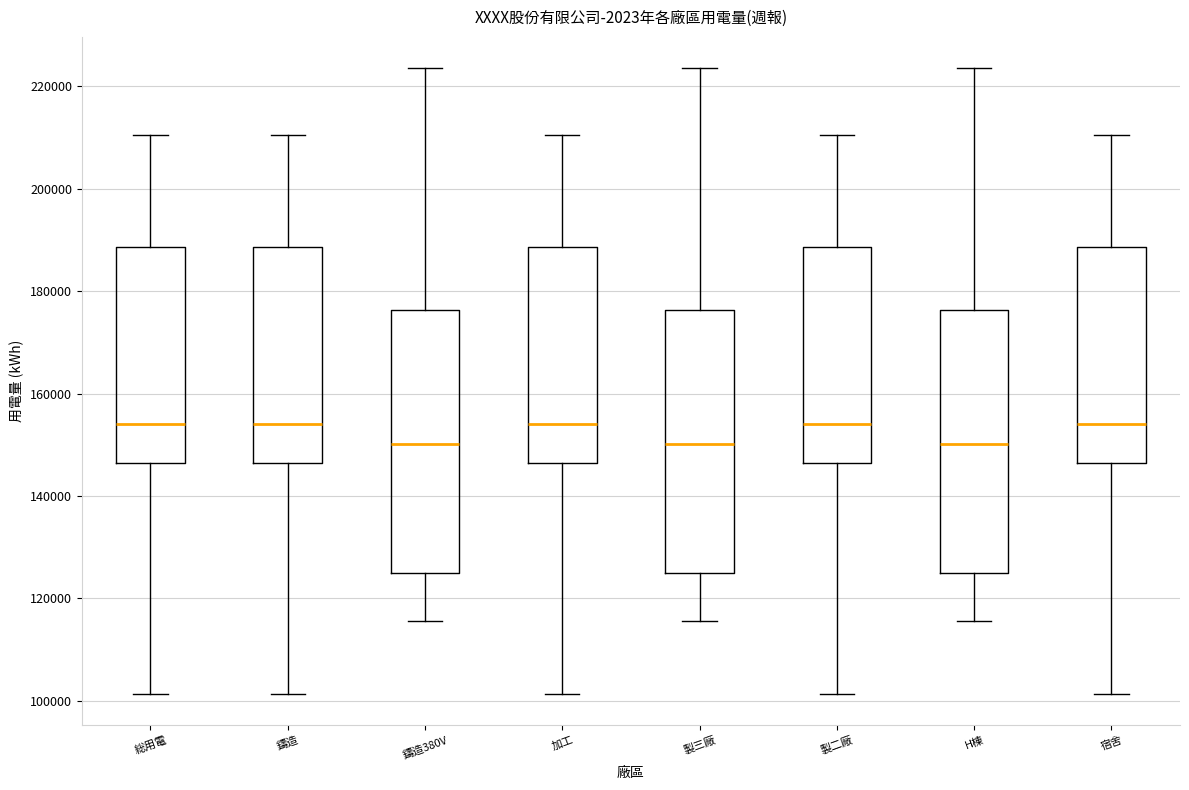

Reading left to right, read every box against the y-axis: the position of its median line, the range the box covers, and the ends of its whiskers. The values are not printed on the chart, so give them approximately, as read against the axis.

総用電: median 154000, box 146000 to 188000, whiskers 102000 to 210000
鑄造: median 154000, box 146000 to 188000, whiskers 102000 to 210000
鑄造380V: median 150000, box 124000 to 176000, whiskers 116000 to 224000
加工: median 154000, box 146000 to 188000, whiskers 102000 to 210000
製三廠: median 150000, box 124000 to 176000, whiskers 116000 to 224000
製二廠: median 154000, box 146000 to 188000, whiskers 102000 to 210000
H棟: median 150000, box 124000 to 176000, whiskers 116000 to 224000
宿舍: median 154000, box 146000 to 188000, whiskers 102000 to 210000